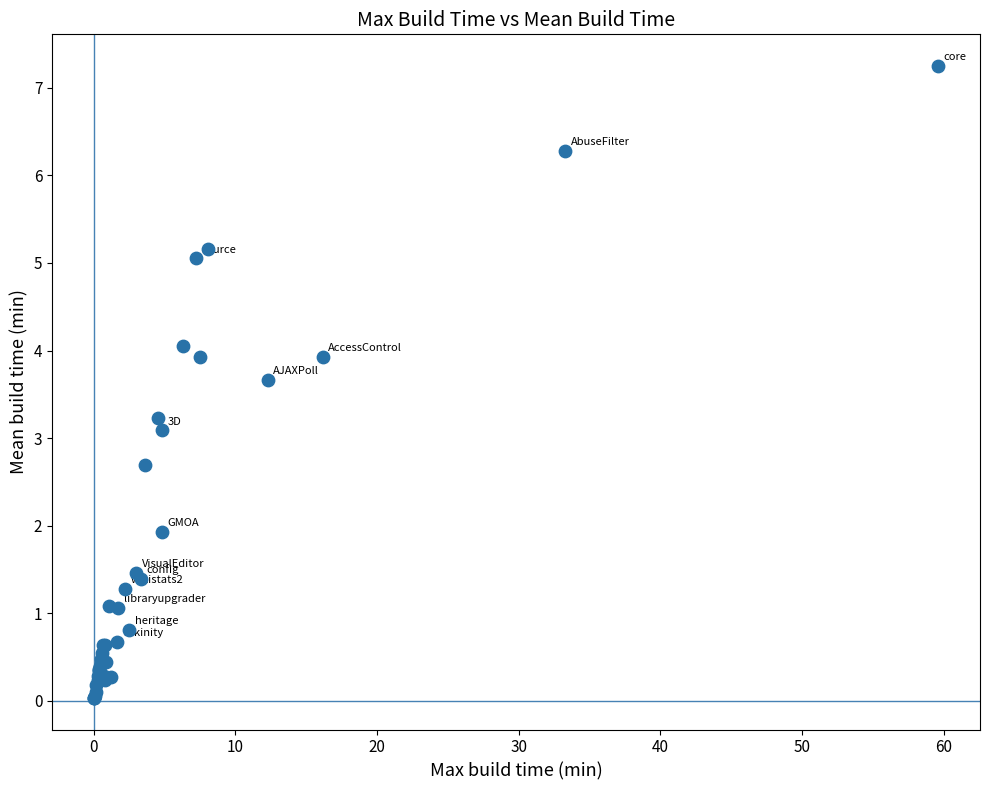

What Y value in the scatter plot is closest to 3?

3.1